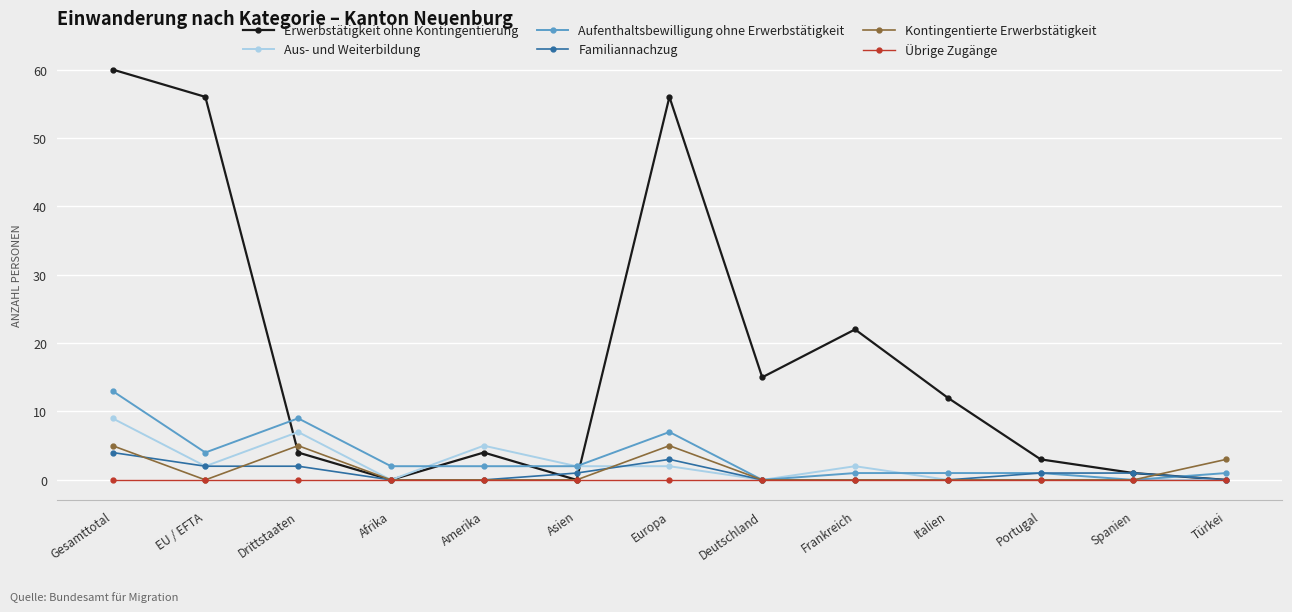

True or false: Erwerbstätigkeit ohne Kontingentierung has more than 2 points higher than both neighbors.

True